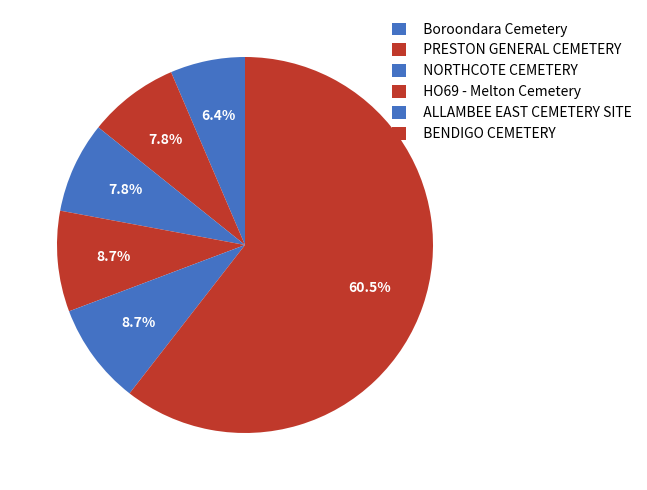

How many segments does this pie chart have?

6